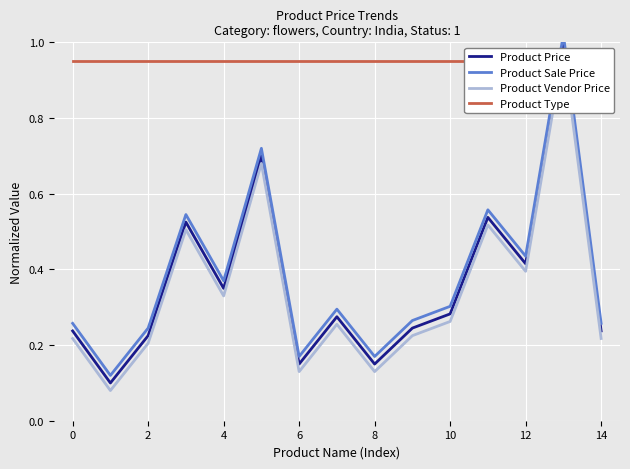

What is the average value of the Product Type series?

1.0